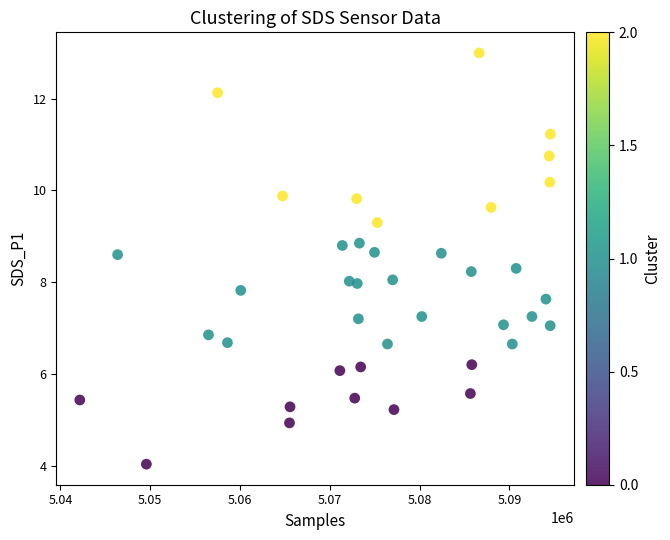

What is the range of X values (max minus min)?

52398.0